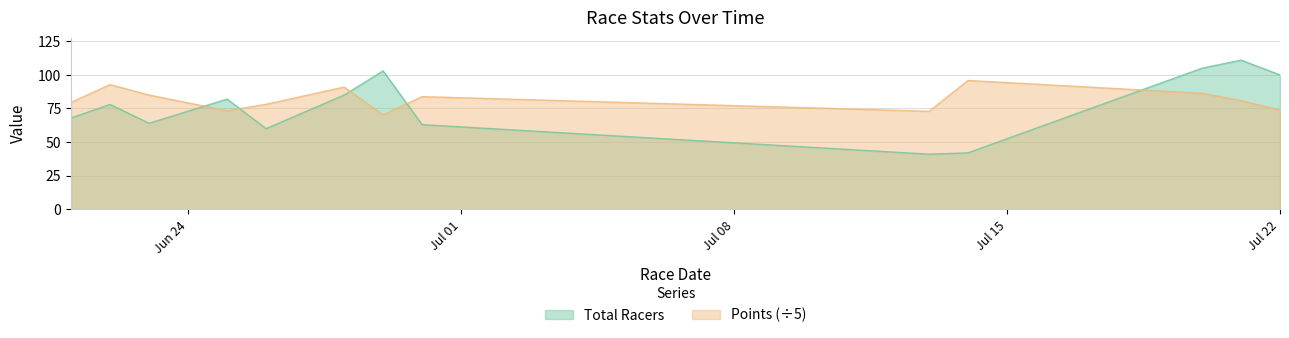

What position from the left is 2019-07-13?

9